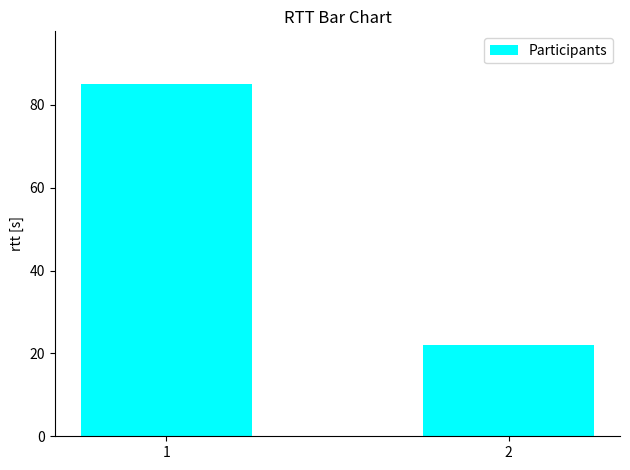

Approximately how many times larger is the value at 1 compared to 2?

3.9